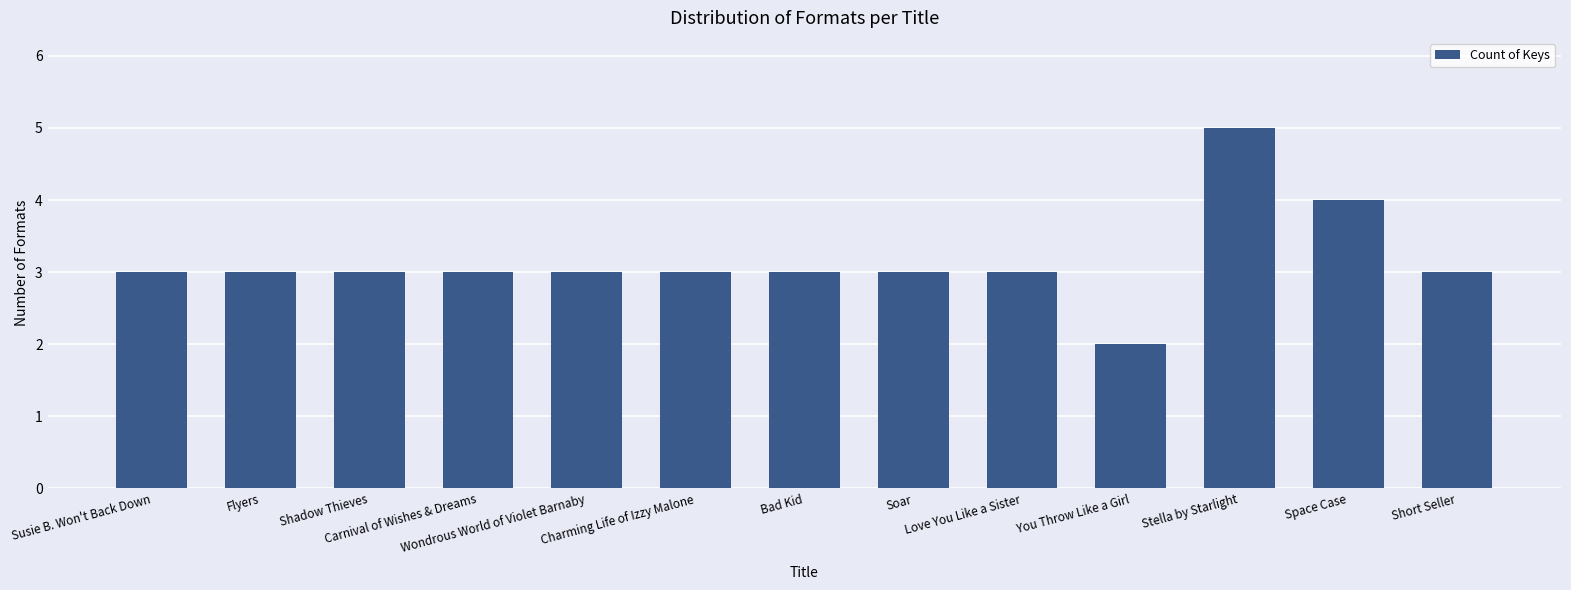

Count the number of data series in this chart.

1